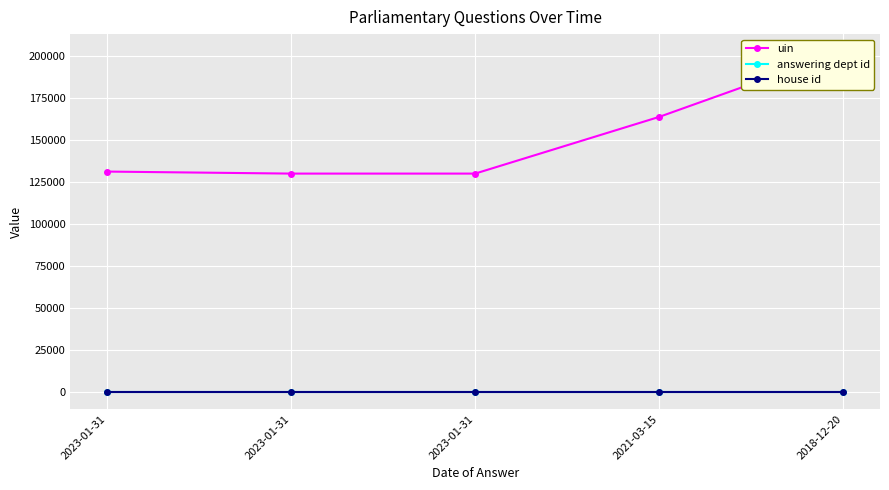

What are all the series names shown in the legend?

uin, answering dept id, house id